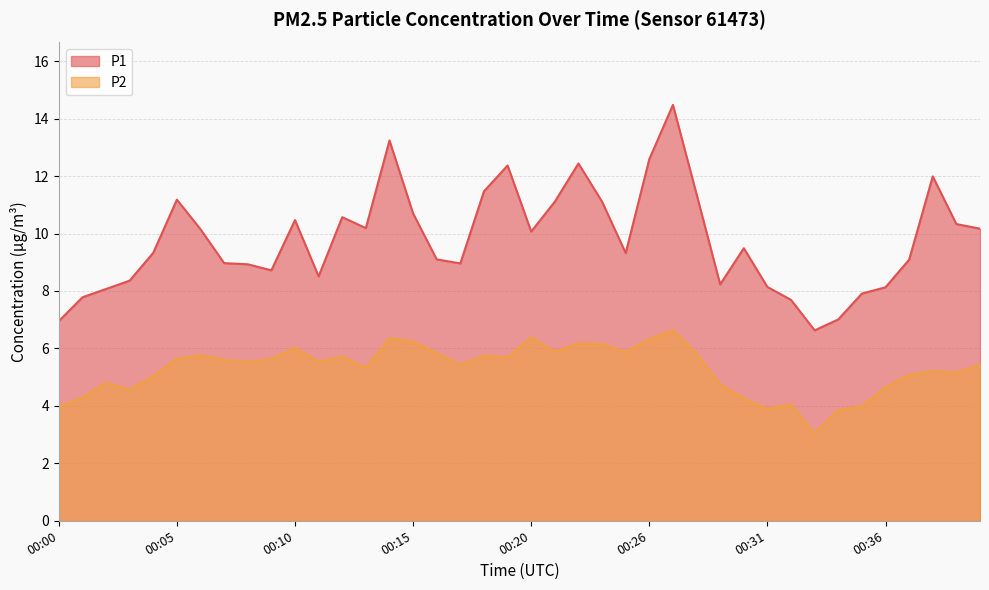

True or false: P1 and P2 intersect in this chart.

False